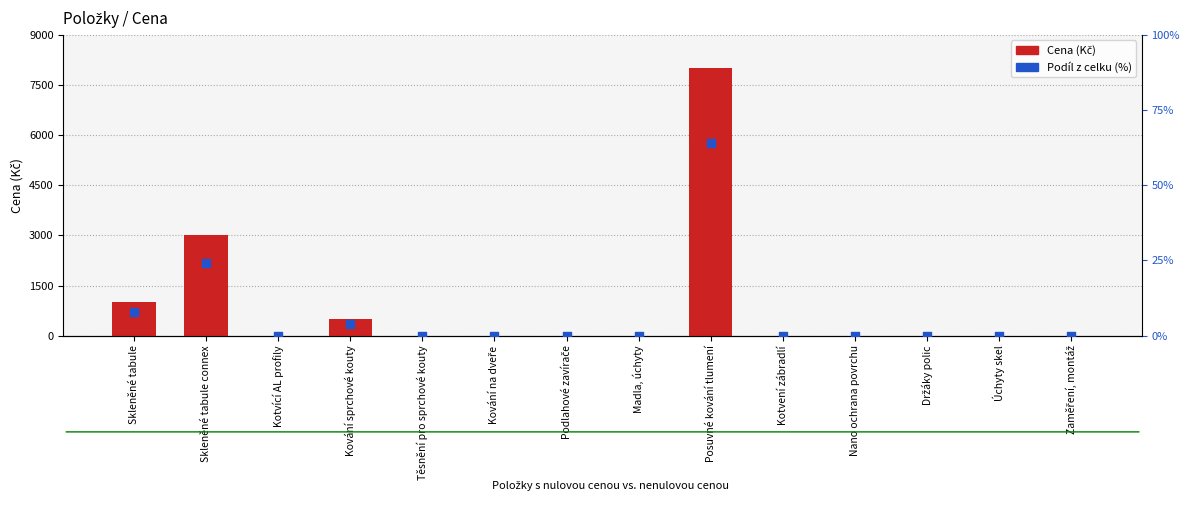

At which category is the sum across all series the highest?

Posuvné kování tlumení